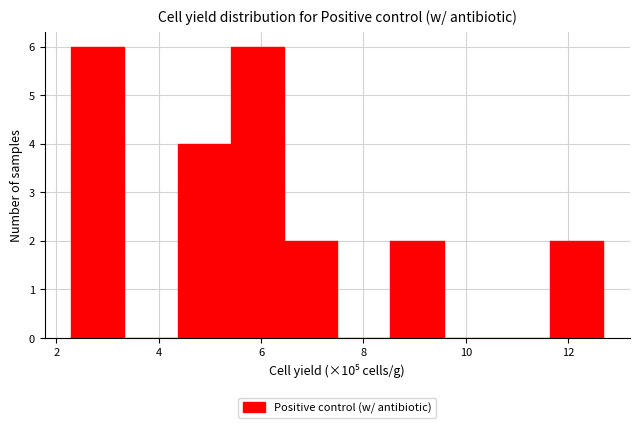

Reading left to right, list every bar in this chart as the range it spans on the x-axis followed by its height. Neither the bar edges nor the heights are printed on the chart, so give them approximately, as read against the axes.

2.2 to 3.4: 6
3.4 to 4.4: 0
4.4 to 5.4: 4
5.4 to 6.4: 6
6.4 to 7.4: 2
7.4 to 8.6: 0
8.6 to 9.6: 2
9.6 to 10.6: 0
10.6 to 11.6: 0
11.6 to 12.6: 2